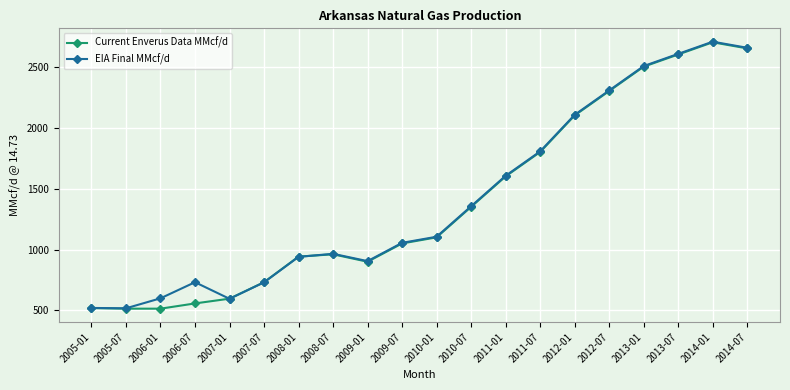

Which series changed the most between 2005-01 and 2013-07?

EIA Final MMcf/d